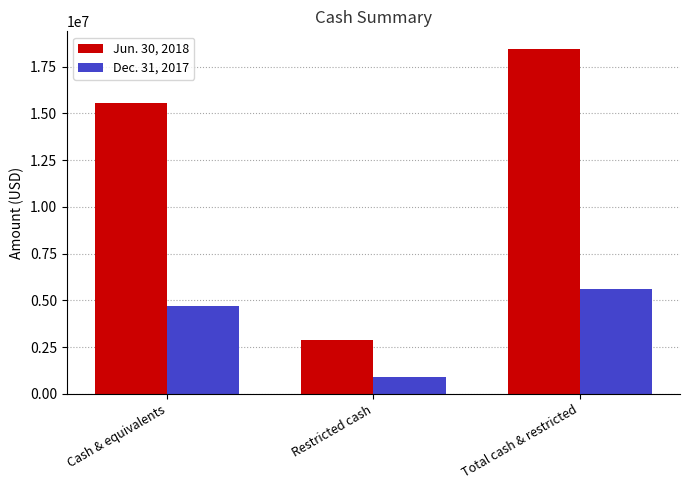

What is the maximum value for Dec. 31, 2017?

5595227